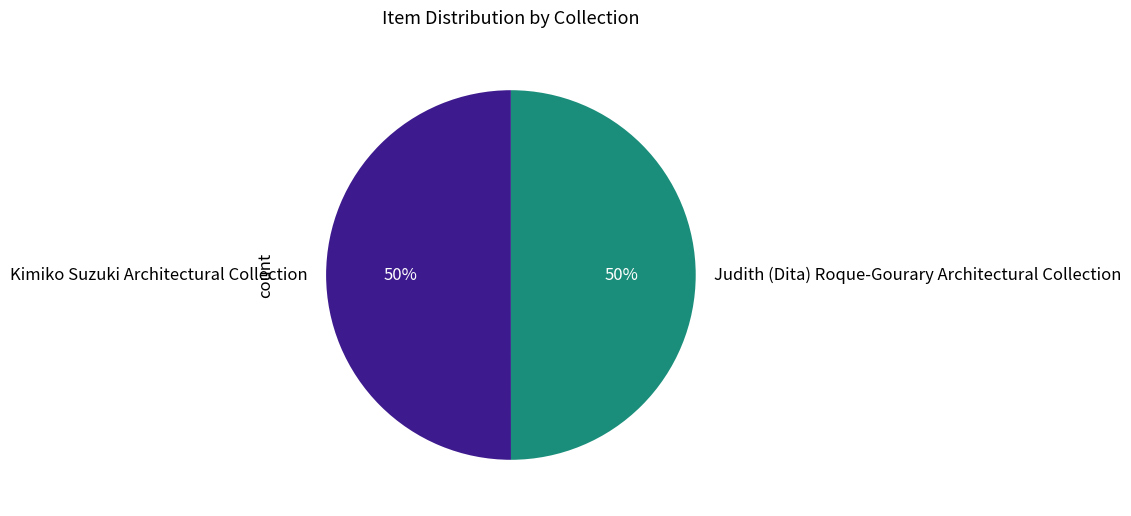

Approximately how many times larger is the value at Judith (Dita) Roque-Gourary Architectural Collection compared to Kimiko Suzuki Architectural Collection?

1.0